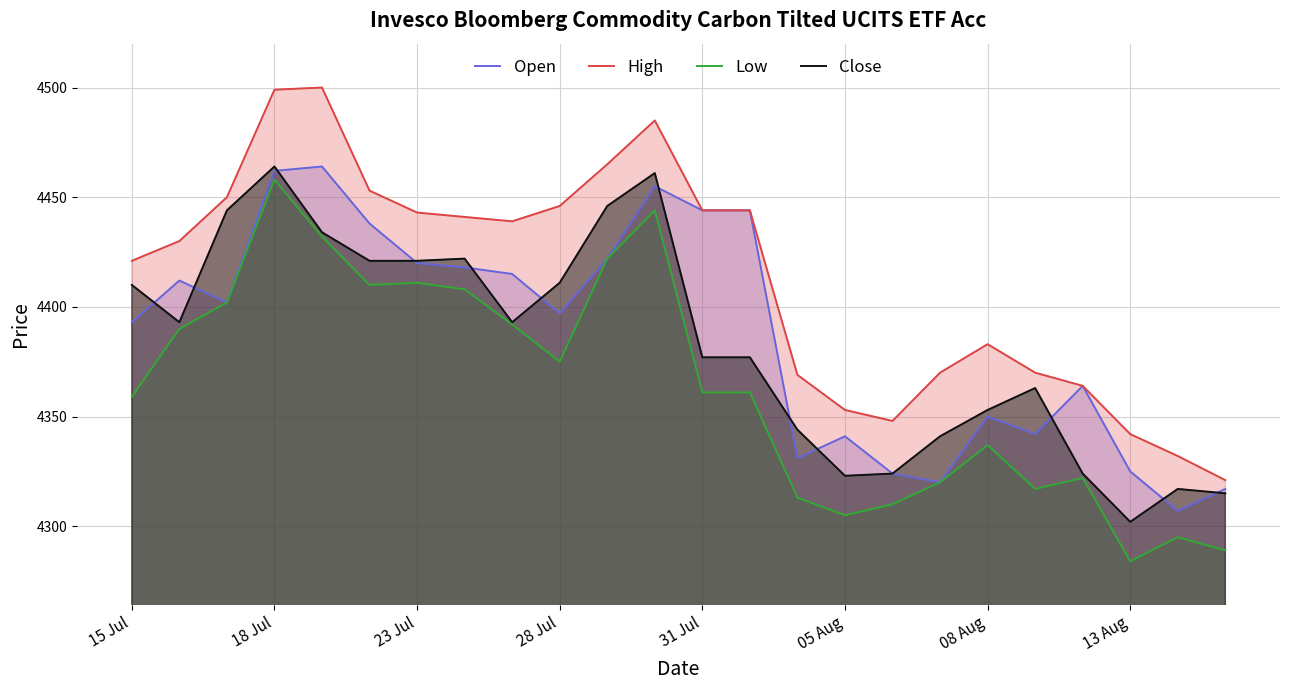

What is the spread (max minus min) of values at 13 Aug?

58